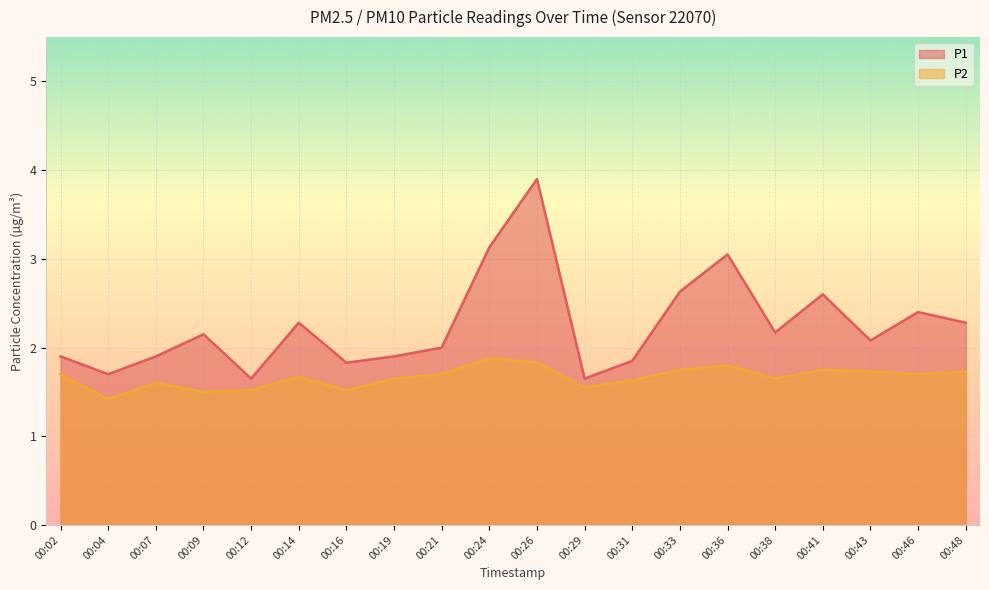

Where is P2 nearest to the value 1?

00:04